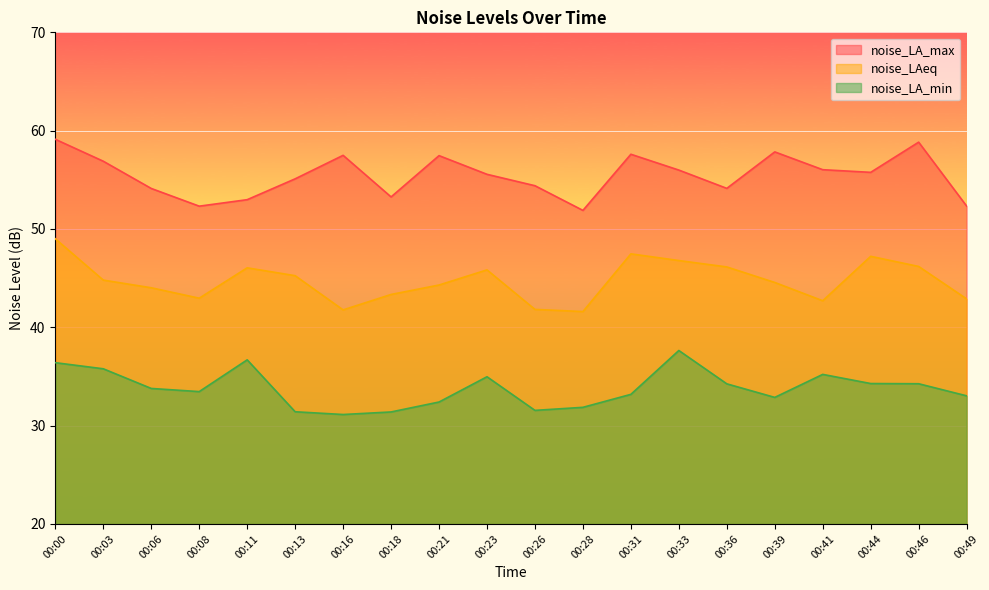

At how many categories does at least one series exceed 34?

20